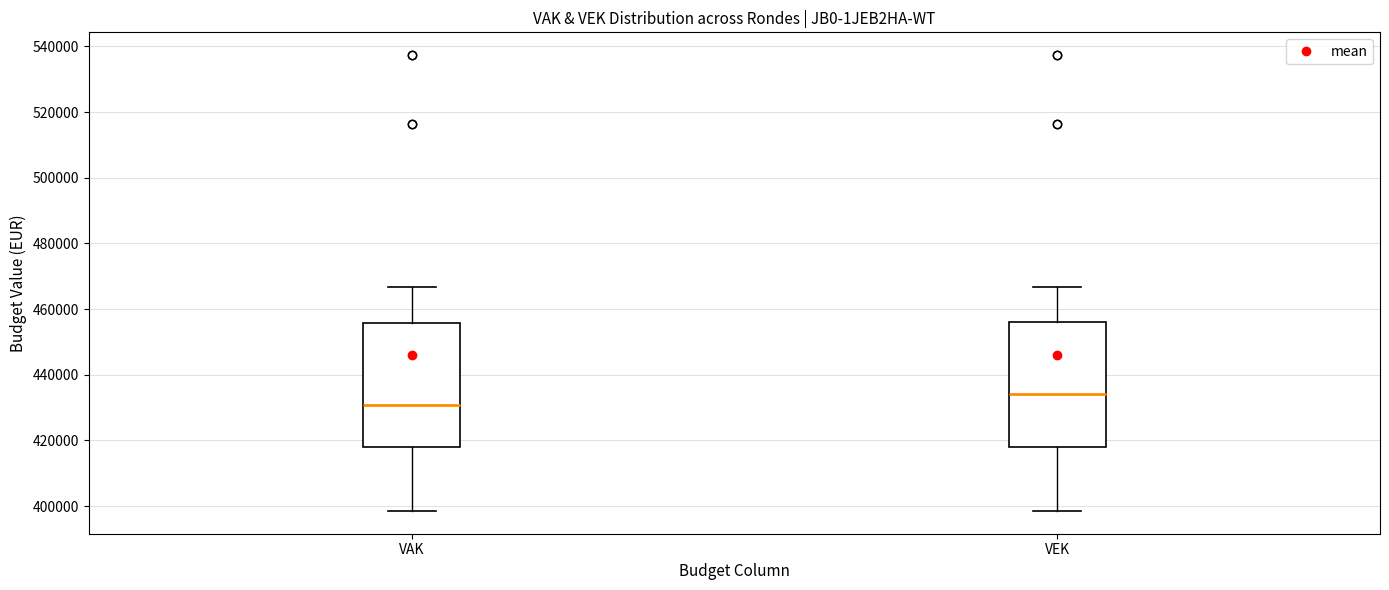

Where does the lower whisker of the box for VEK end on the y-axis? The values are not printed on the chart, so give them approximately, as read against the axis.

398000